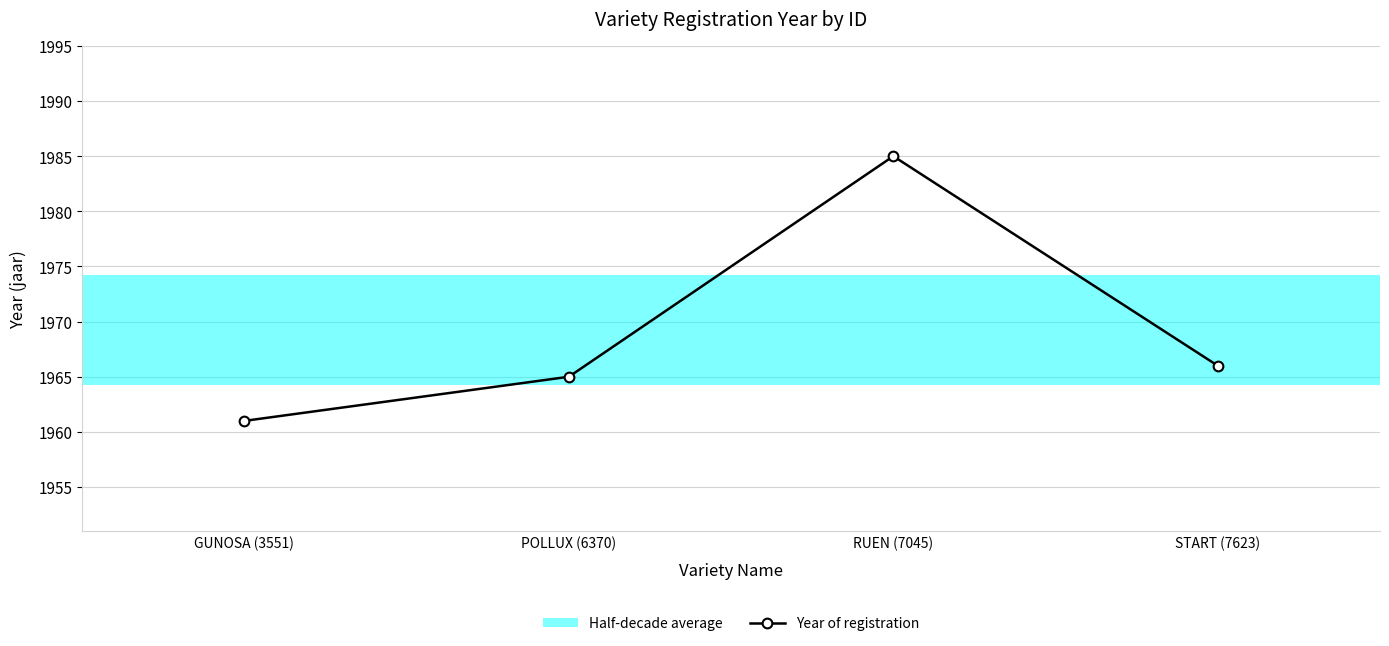

What is the change in value from POLLUX (6370) to START (7623)?

+1